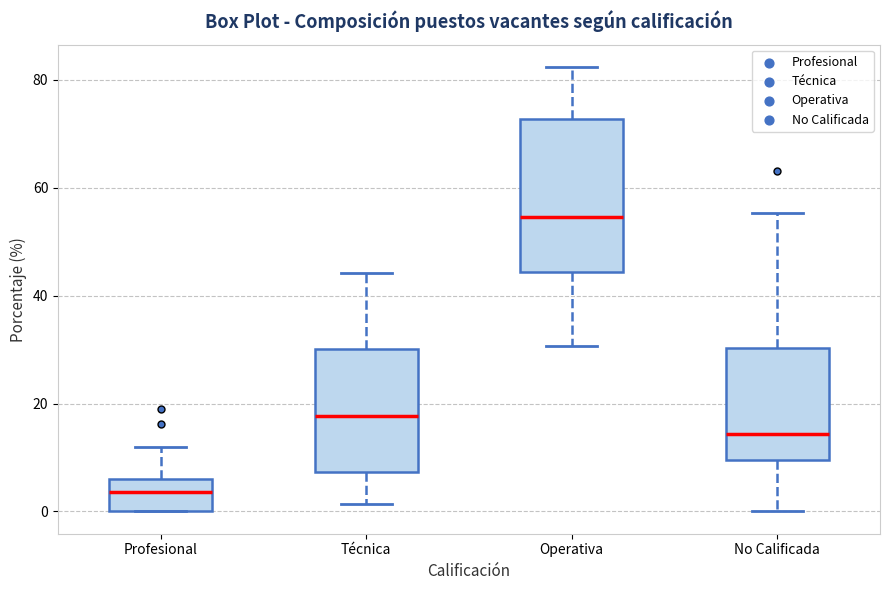

Where is the upper edge of the box for Operativa on the y-axis? The values are not printed on the chart, so give them approximately, as read against the axis.

72